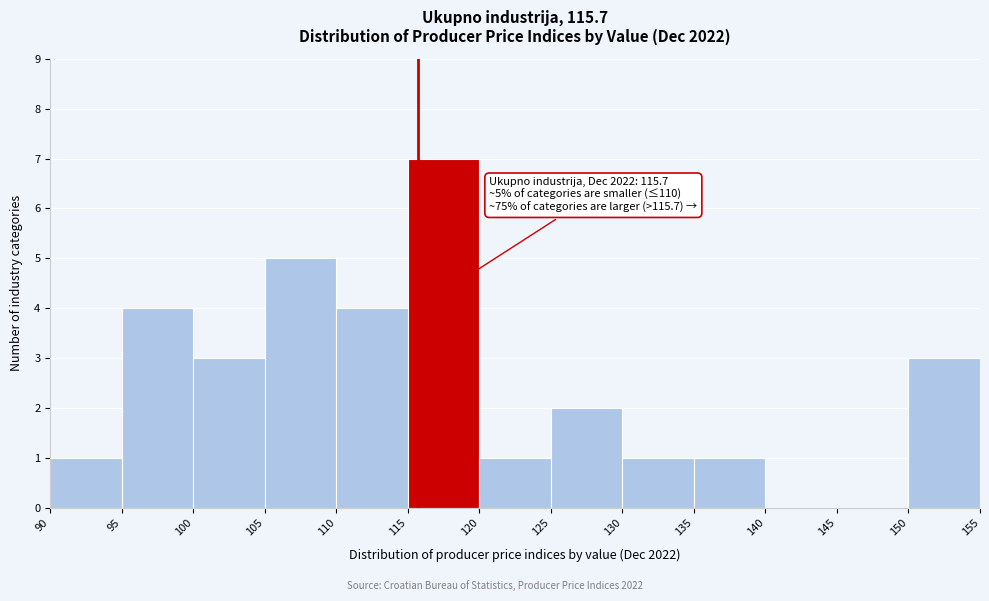

Which range on the x-axis has the tallest bar?

115 to 120